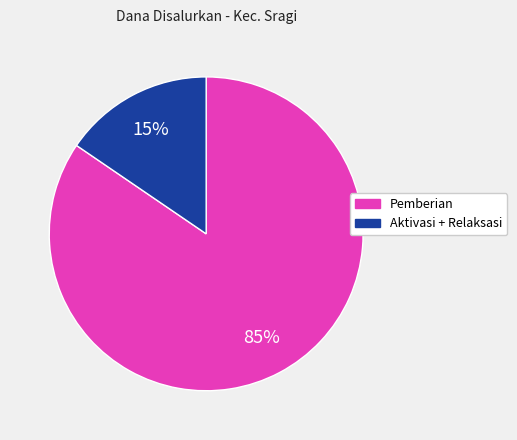

Is there a majority slice in this chart?

Yes